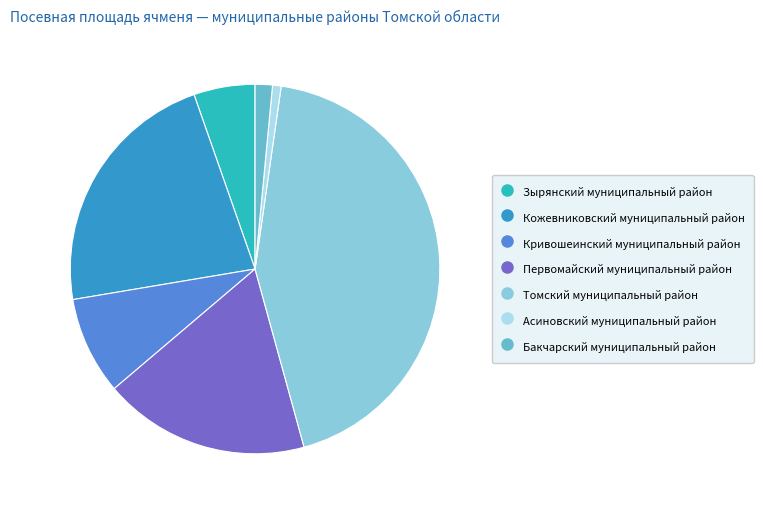

Is it true that Первомайский муниципальный район is 29% of the pie?

False